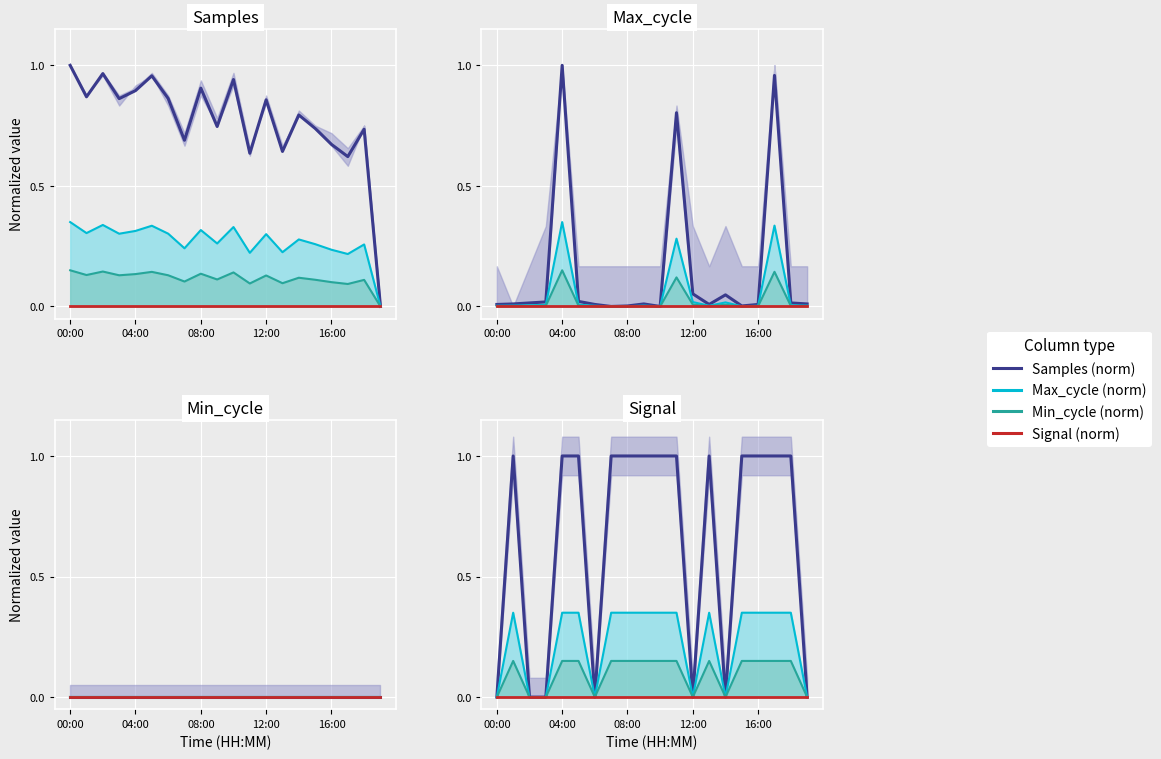

What is the label of the 16th point from the left?

15